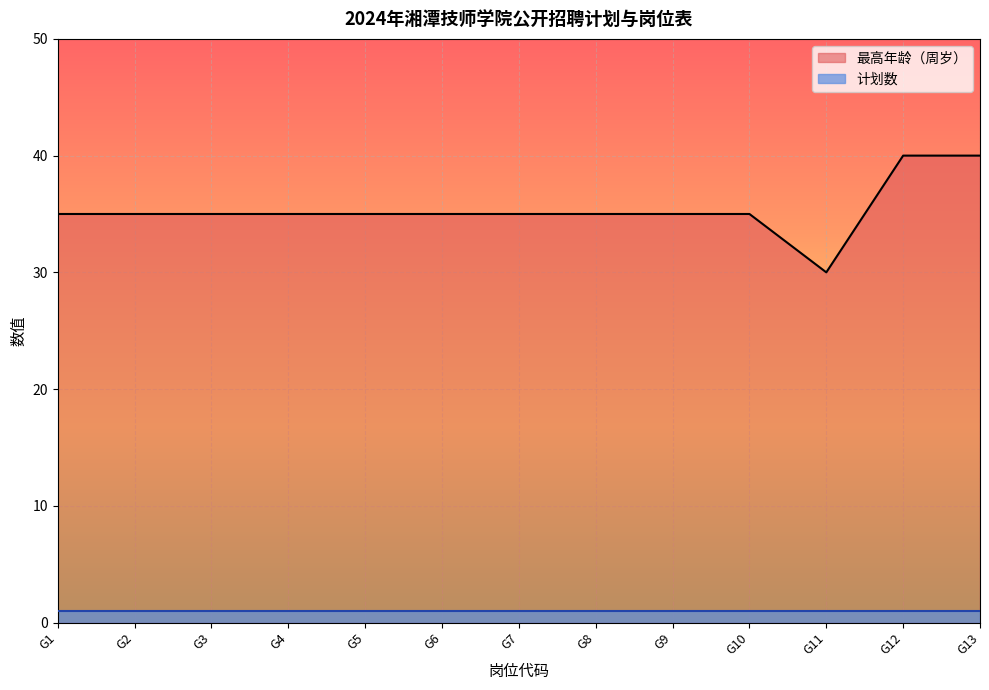

Reading left to right, list all the values displayed in this chart.

G1=35	G2=35	G3=35	G4=35	G5=35	G6=35	G7=35	G8=35	G9=35	G10=35	G11=30	G12=40	G13=40